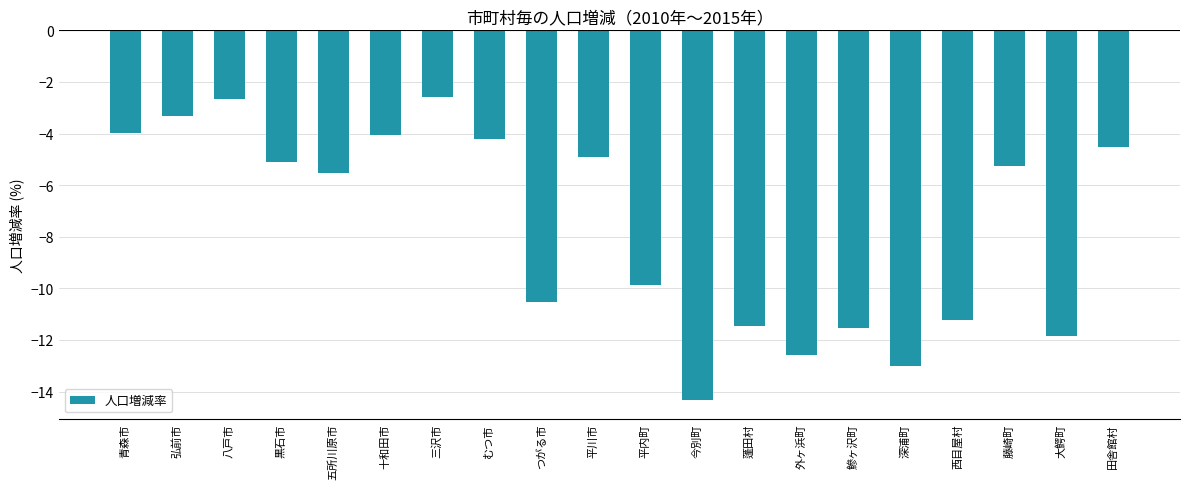

What is the label of the 13th bar from the right?

むつ市